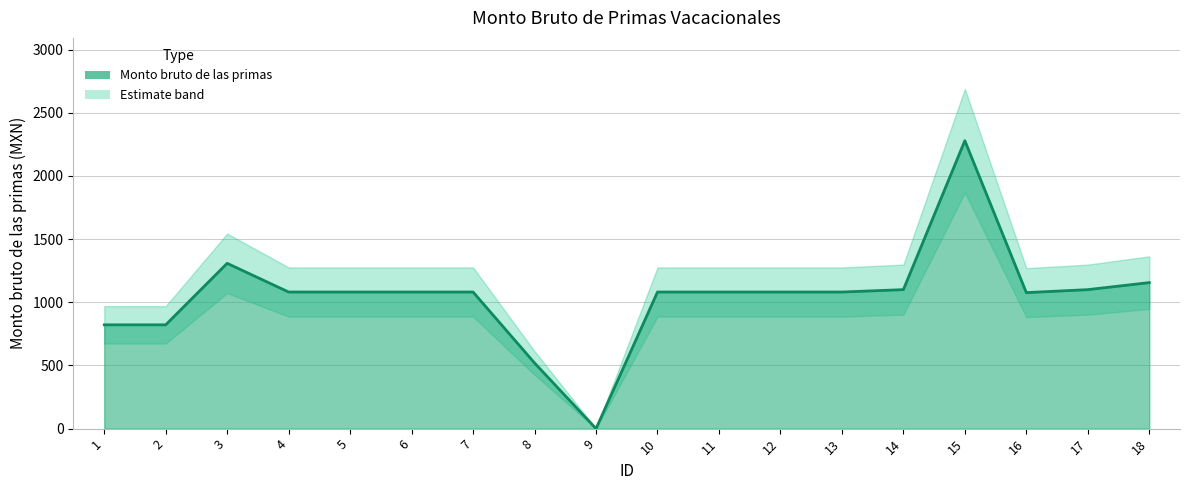

Which category has the highest value across all series?

15